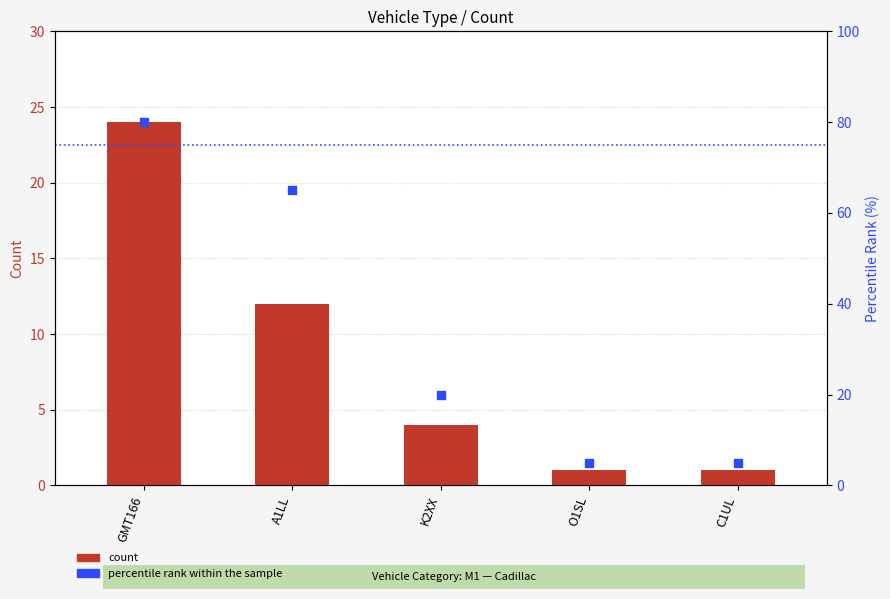

Is the value of percentile rank within the sample at GMT166 greater than the value of count at K2XX?

Yes